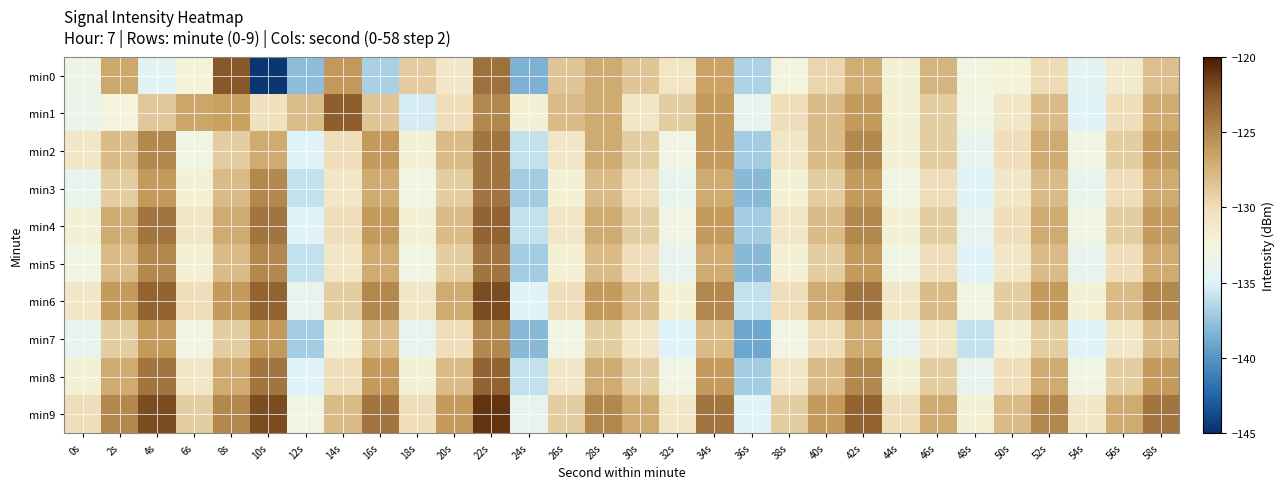

Which category has the highest value across all series?

22s